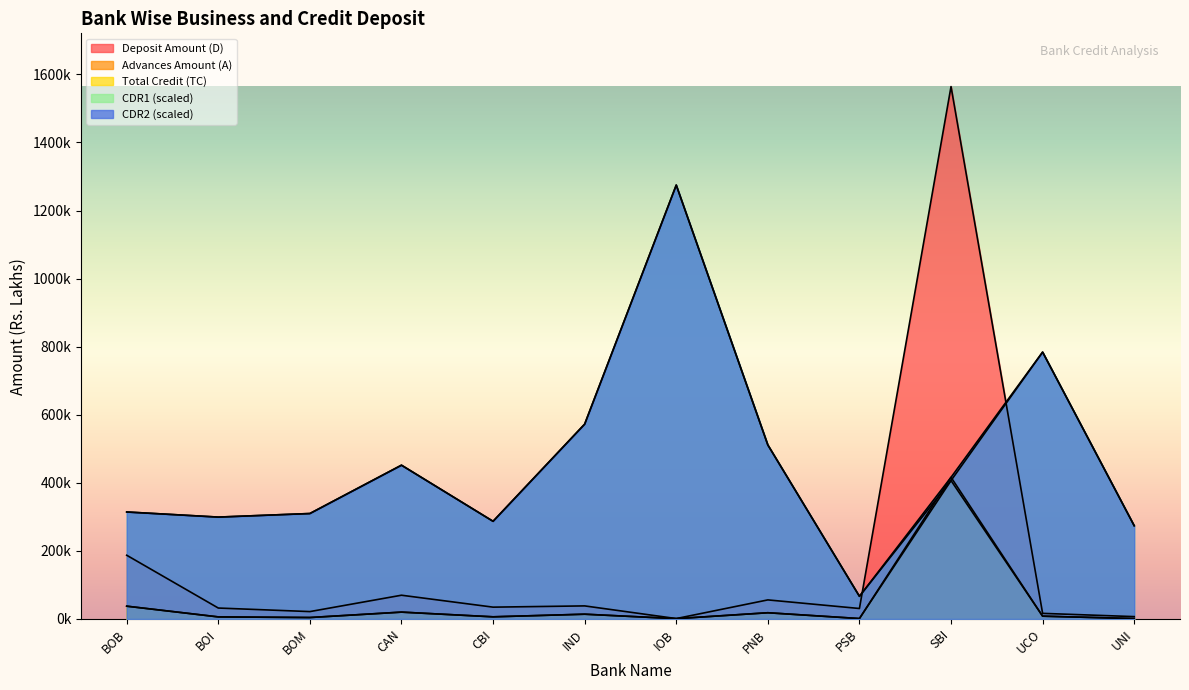

Between BOI and BOM, which series saw the biggest shift?

CDR1